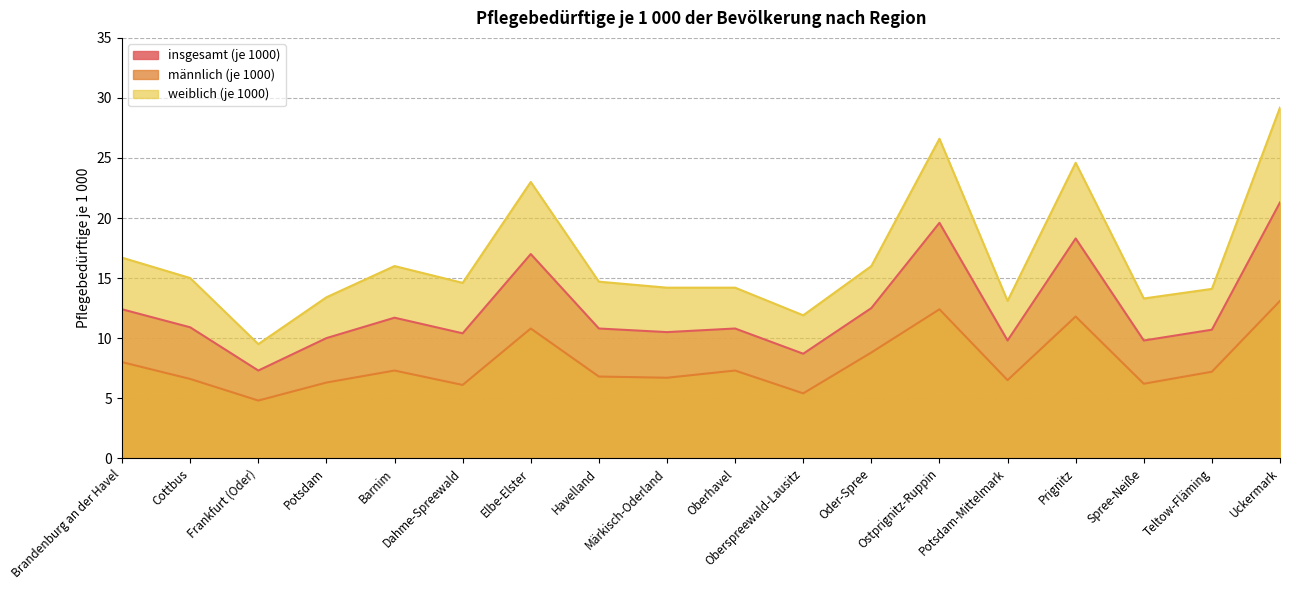

Reading left to right, list all the values displayed in this chart.

insgesamt (je 1000): Brandenburg an der Havel=12.4	Cottbus=10.9	Frankfurt (Oder)=7.3	Potsdam=10.0	Barnim=11.7	Dahme-Spreewald=10.4	Elbe-Elster=17.0	Havelland=10.8	Märkisch-Oderland=10.5	Oberhavel=10.8	Oberspreewald-Lausitz=8.7	Oder-Spree=12.5	Ostprignitz-Ruppin=19.6	Potsdam-Mittelmark=9.8	Prignitz=18.3	Spree-Neiße=9.8	Teltow-Fläming=10.7	Uckermark=21.3
männlich (je 1000): Brandenburg an der Havel=8.0	Cottbus=6.6	Frankfurt (Oder)=4.8	Potsdam=6.3	Barnim=7.3	Dahme-Spreewald=6.1	Elbe-Elster=10.8	Havelland=6.8	Märkisch-Oderland=6.7	Oberhavel=7.3	Oberspreewald-Lausitz=5.4	Oder-Spree=8.8	Ostprignitz-Ruppin=12.4	Potsdam-Mittelmark=6.5	Prignitz=11.8	Spree-Neiße=6.2	Teltow-Fläming=7.2	Uckermark=13.1
weiblich (je 1000): Brandenburg an der Havel=16.7	Cottbus=15.0	Frankfurt (Oder)=9.5	Potsdam=13.4	Barnim=16.0	Dahme-Spreewald=14.6	Elbe-Elster=23.0	Havelland=14.7	Märkisch-Oderland=14.2	Oberhavel=14.2	Oberspreewald-Lausitz=11.9	Oder-Spree=16.0	Ostprignitz-Ruppin=26.6	Potsdam-Mittelmark=13.1	Prignitz=24.6	Spree-Neiße=13.3	Teltow-Fläming=14.1	Uckermark=29.2